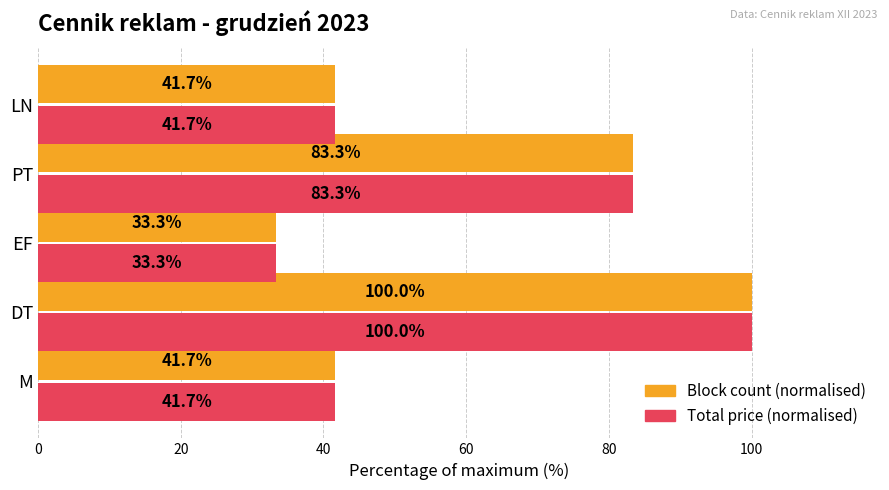

At which label is Block count (normalised) closest to 66?

PT